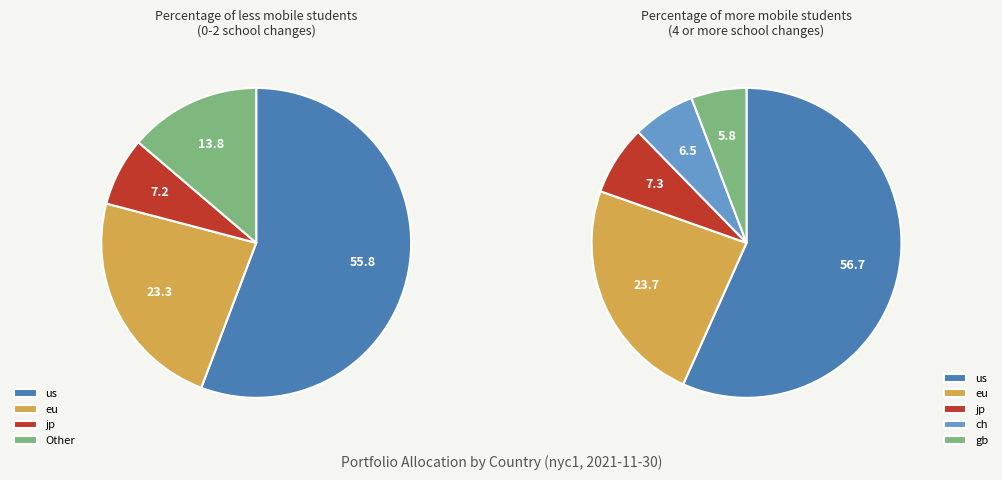

Do 2 and 5 together represent more than half of the pie?

No